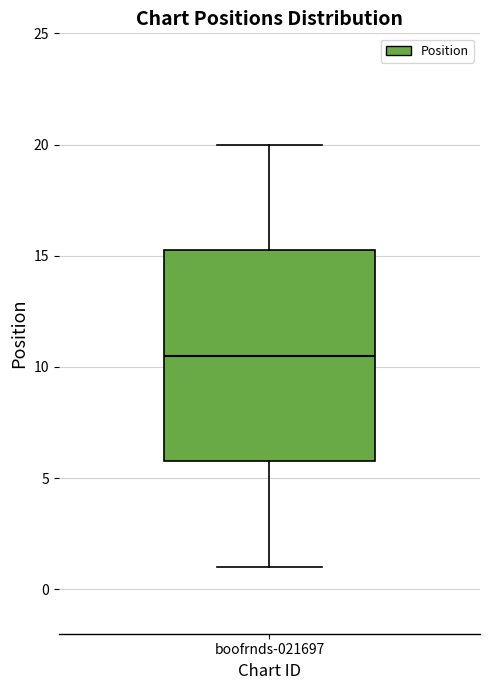

Where does the lower whisker of the box for boofrnds-021697 end on the y-axis? The values are not printed on the chart, so give them approximately, as read against the axis.

1.0